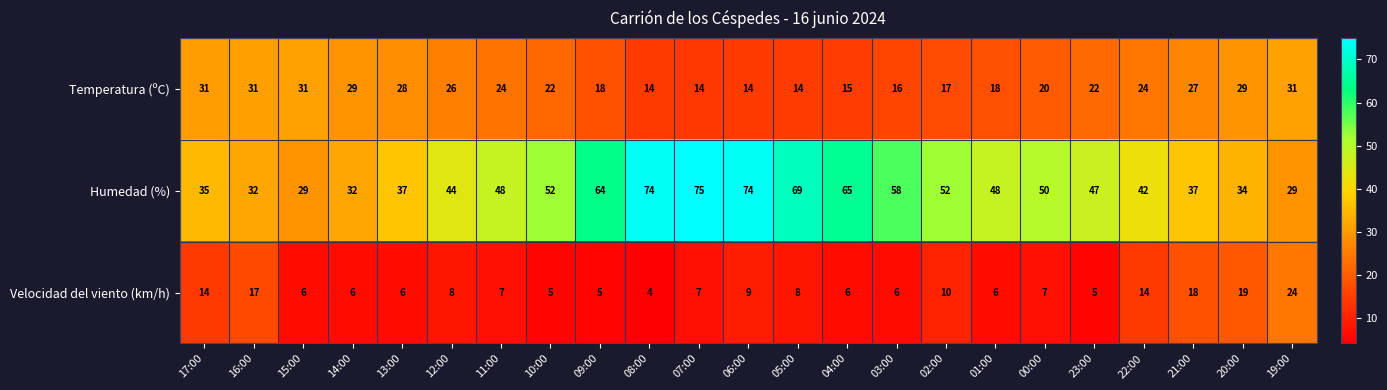

The value of Temperatura (ºC) at 10:00 is 12. True or false?

False